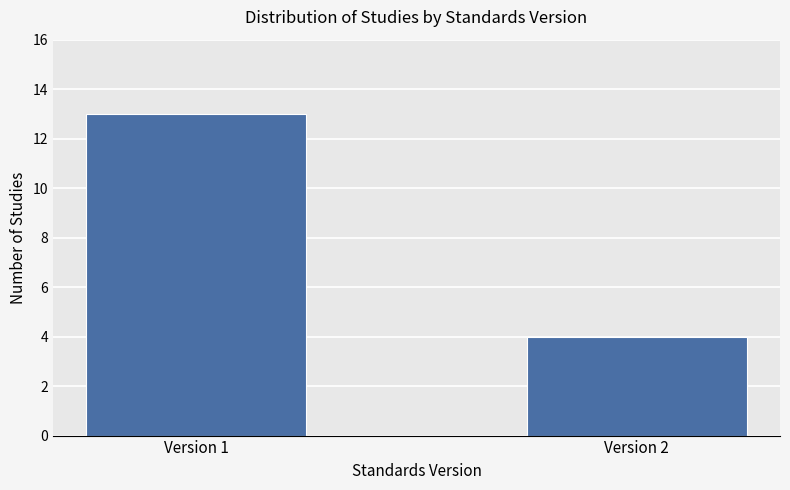

Does the chart contain any negative values?

No